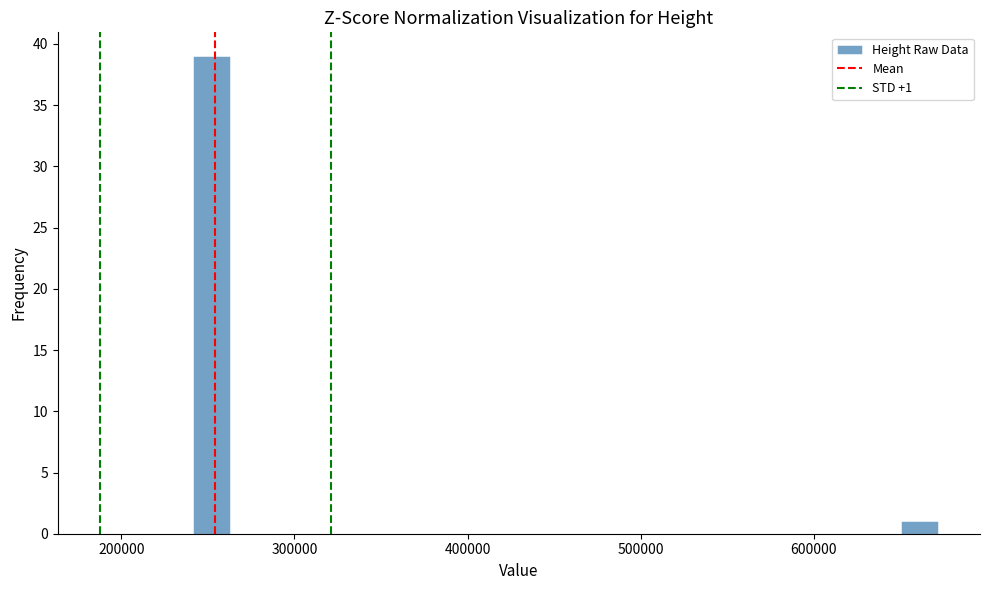

Read against the x-axis, roughly where is the centre of the tallest bar?

250000